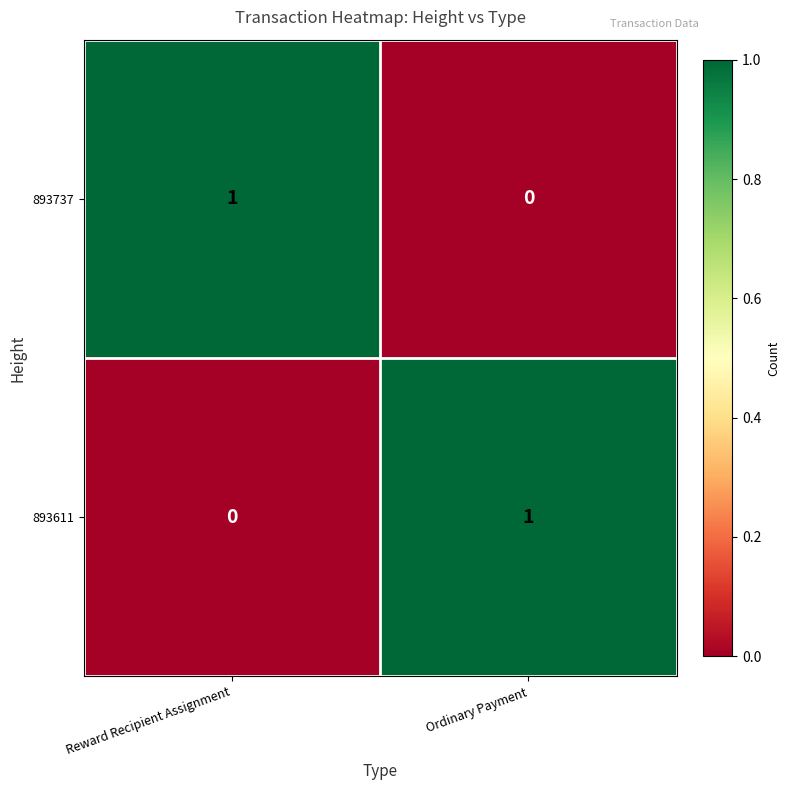

List the labels in order of 893611 value, largest first.

Ordinary Payment, Reward Recipient Assignment